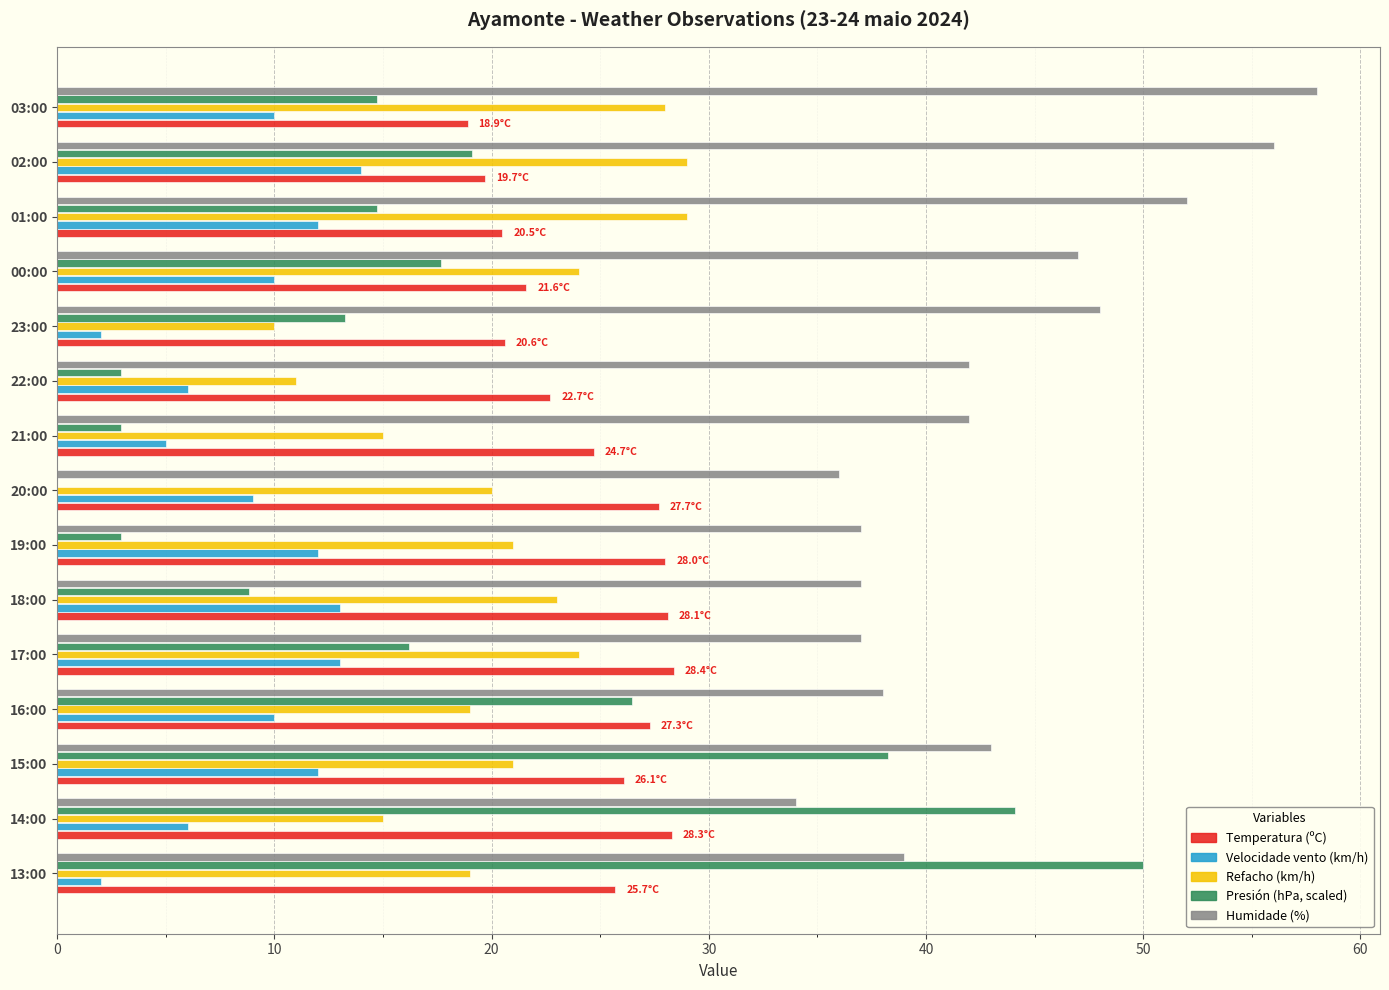

What is the total value across all series at 14:00?

127.4